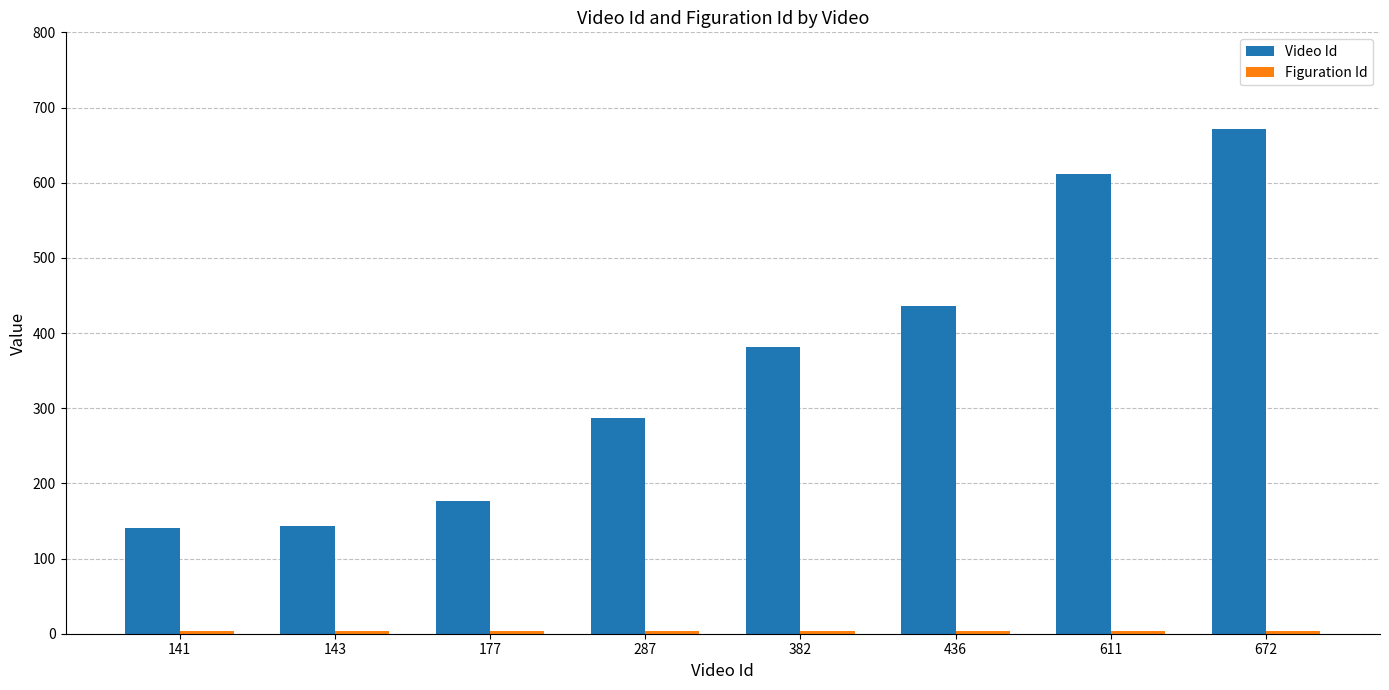

Are the bars horizontal?

No